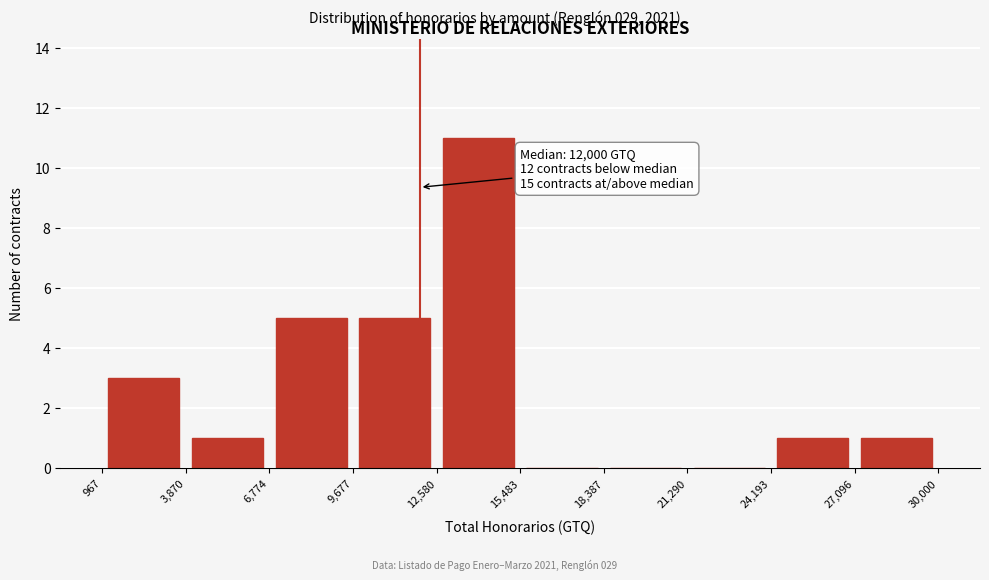

Over which range of the x-axis is the bar tallest?

12,580 to 15,483